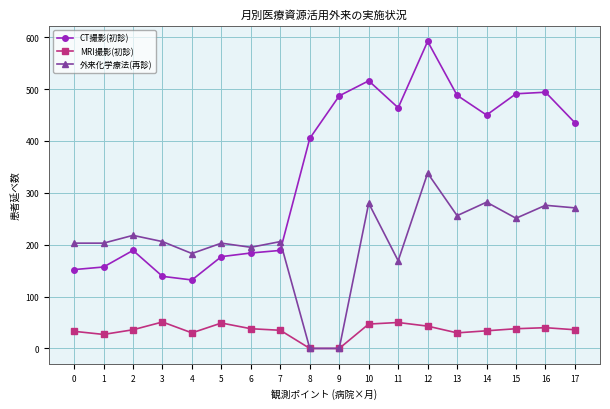

What is the sum of the 外来化学療法(再診) values at 13 and 7?

462